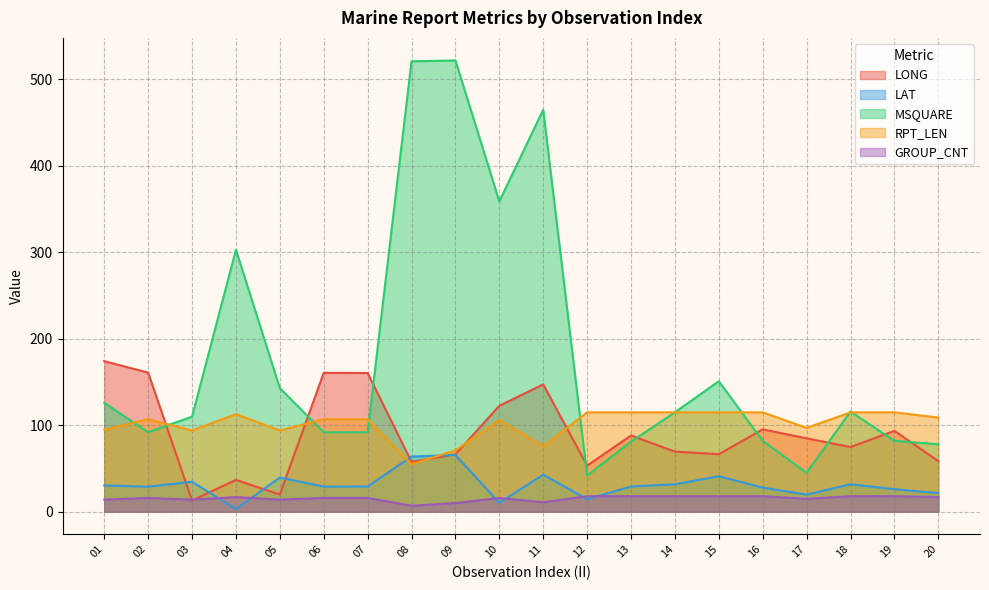

Reading right to left, extract all data points from this chart.

LONG: 58.6	93.6	74.9	84.9	95.3	66.6	69.6	88.2	53.3	147.3	122.6	66.4	57.7	160.5	160.7	19.9	36.9	13.0	160.9	174.2
LAT: 21.6	26.1	31.8	19.8	27.9	41.1	31.8	29.2	14.5	42.9	10.4	65.6	63.9	29.2	29.1	39.6	3.3	34.7	29.0	30.5
MSQUARE: 78.0	82.0	116.0	45.0	82.0	151.0	115.0	81.0	42.0	465.0	359.0	522.0	521.0	92.0	92.0	143.0	303.0	110.0	92.0	126.0
RPT_LEN: 109.0	115.0	115.0	97.0	115.0	115.0	115.0	115.0	115.0	76.0	106.0	71.0	55.0	107.0	107.0	94.0	113.0	94.0	107.0	95.0
GROUP_CNT: 17.0	18.0	18.0	15.0	18.0	18.0	18.0	18.0	18.0	11.0	16.0	10.0	7.0	16.0	16.0	14.0	17.0	14.0	16.0	14.0